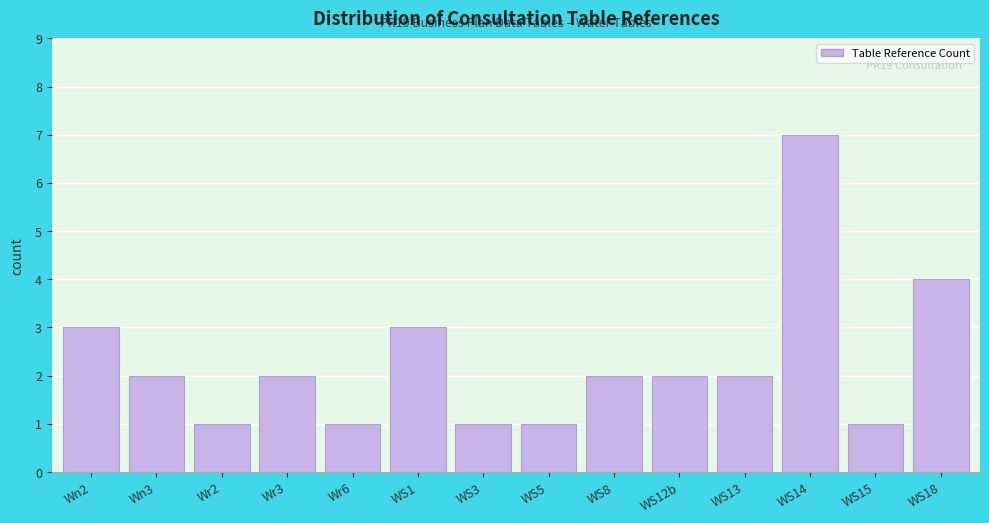

Reading left to right, extract all data points from this chart.

3	2	1	2	1	3	1	1	2	2	2	7	1	4